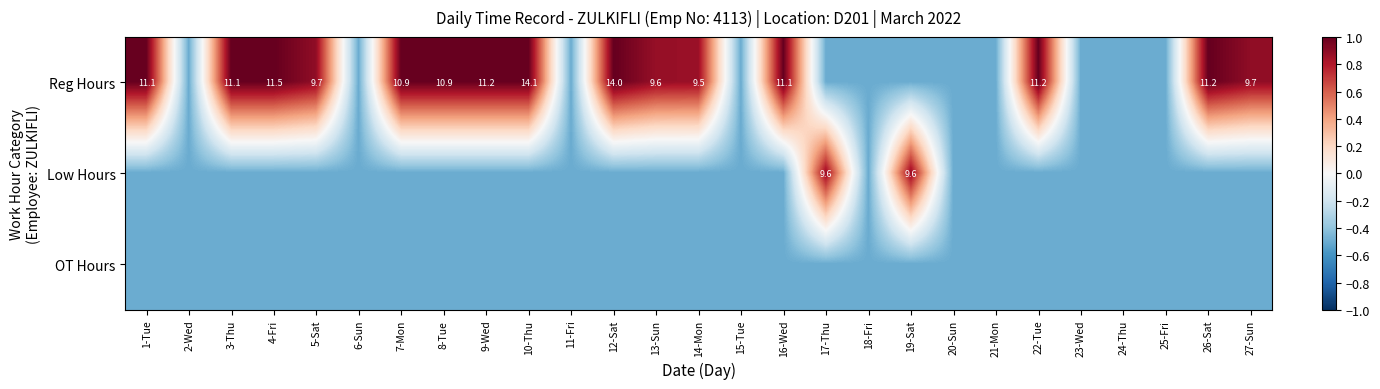

Is it true that Reg Hours equals 4.6 at 5-Sat?

False